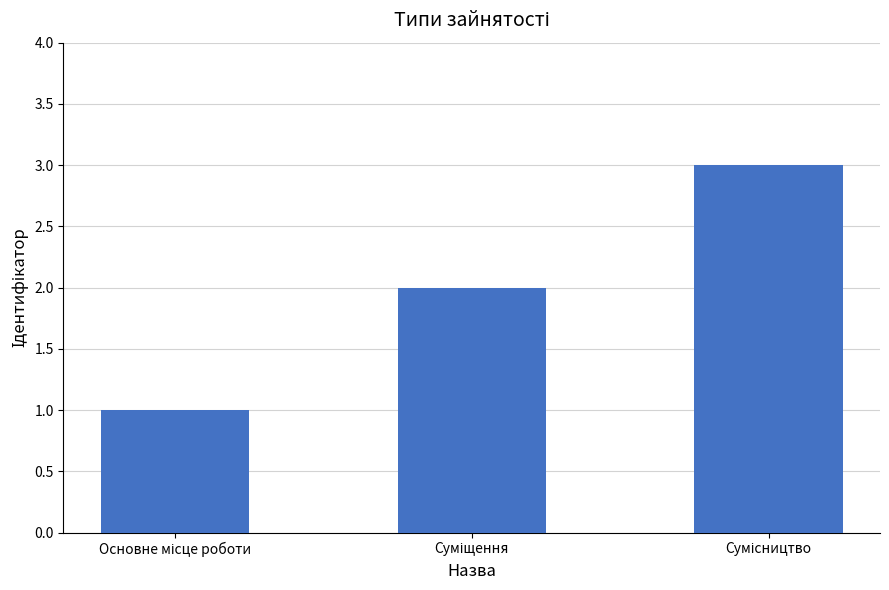

What is the sum of all values?

6